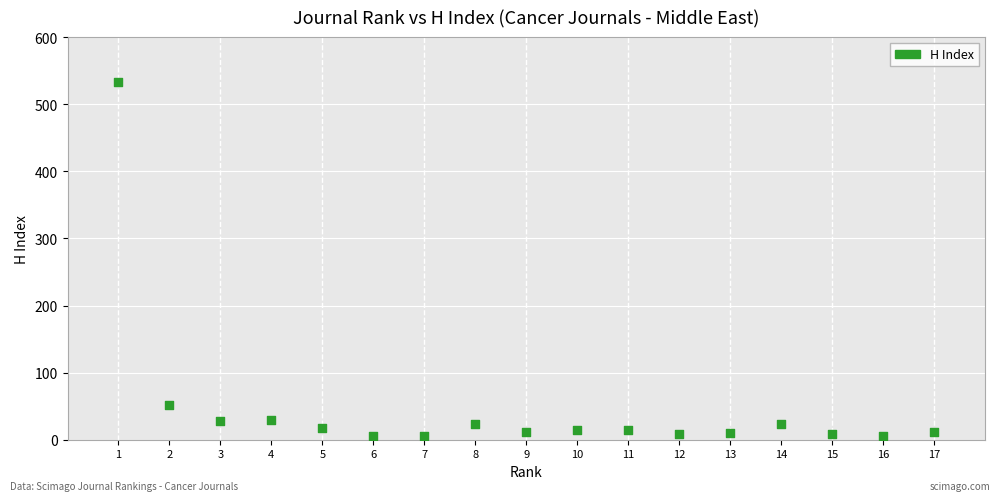

What is the range of Y values (max minus min)?

528